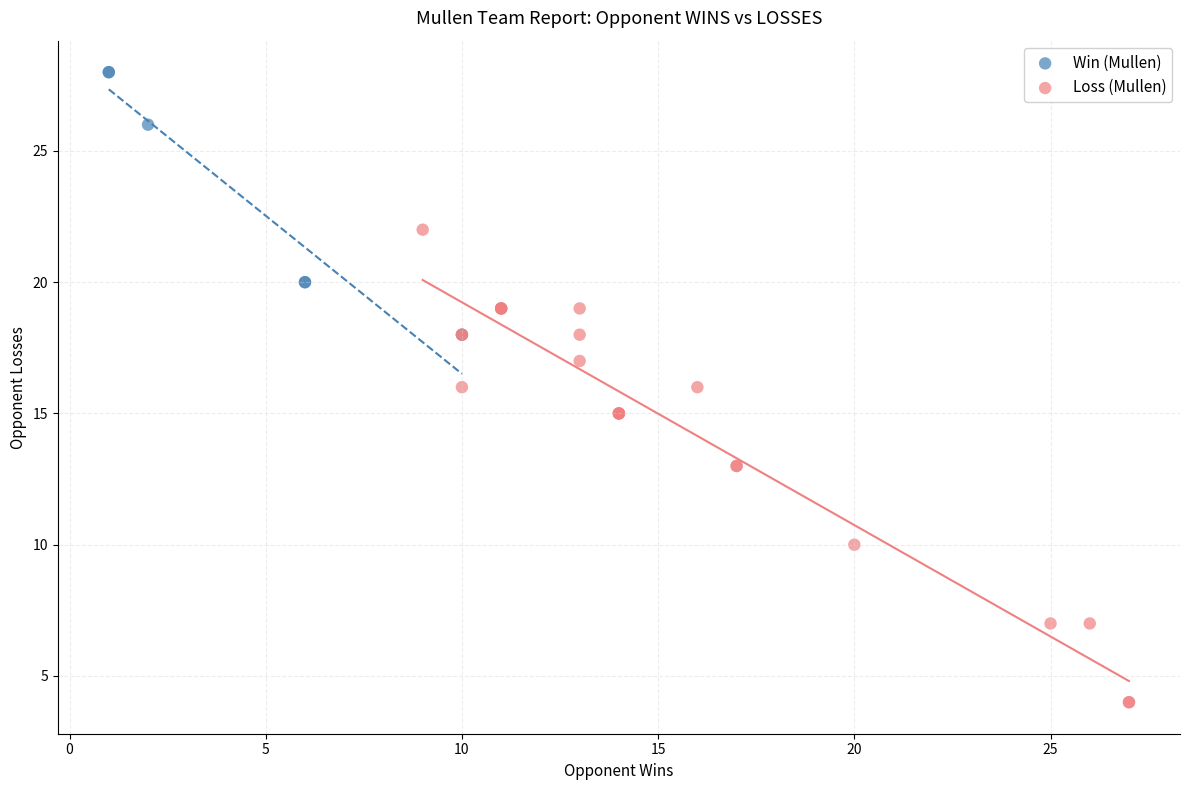

Which series reaches the maximum Y coordinate?

Win (Mullen)